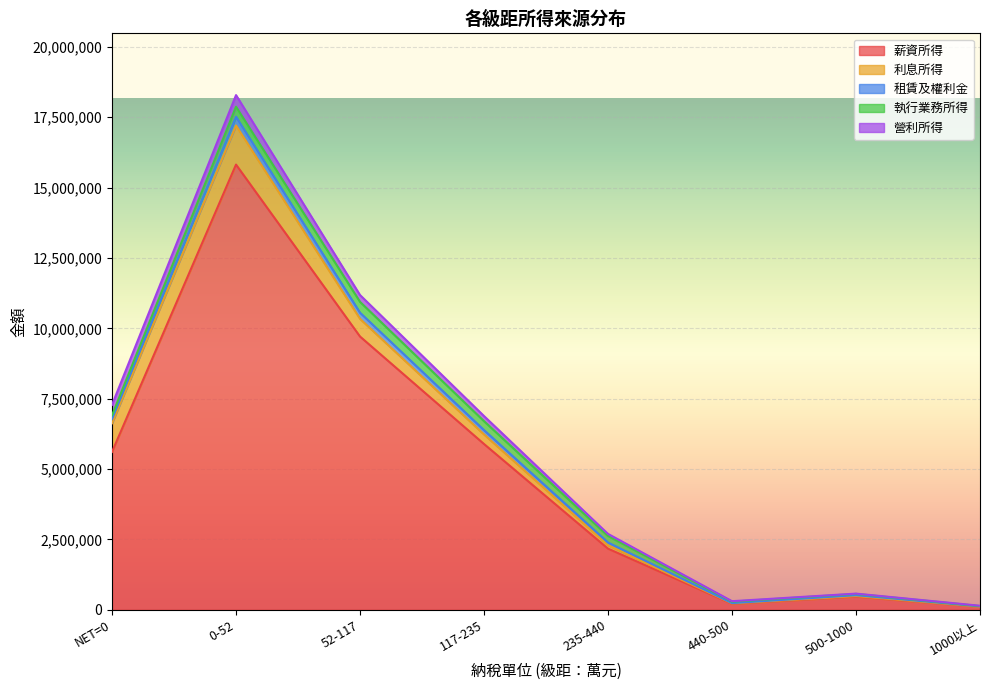

The 執行業務所得 series shows 212906 at NET=0. True or false?

False